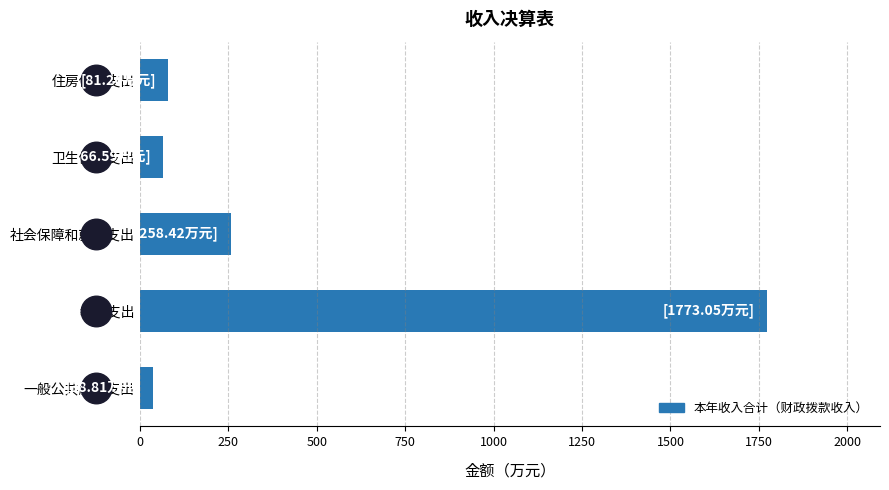

What is the change in value from 教育支出 to 住房保障支出?

-1691.8